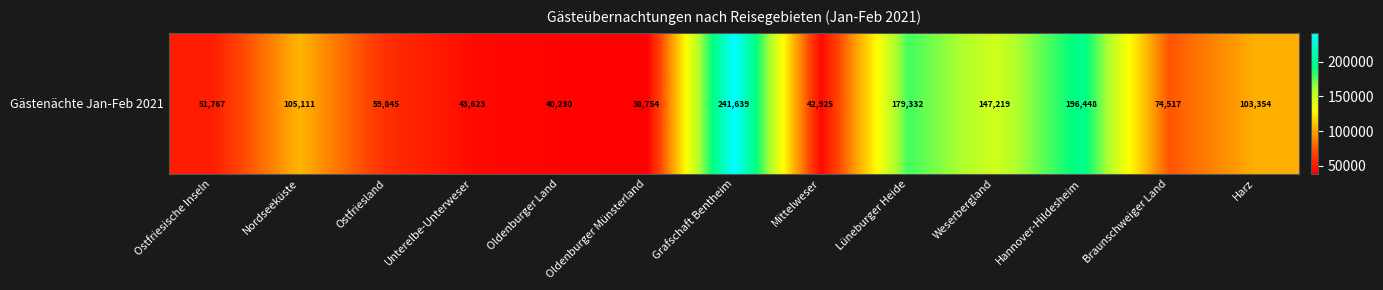

At which label does the data first exceed 74517?

Nordseeküste